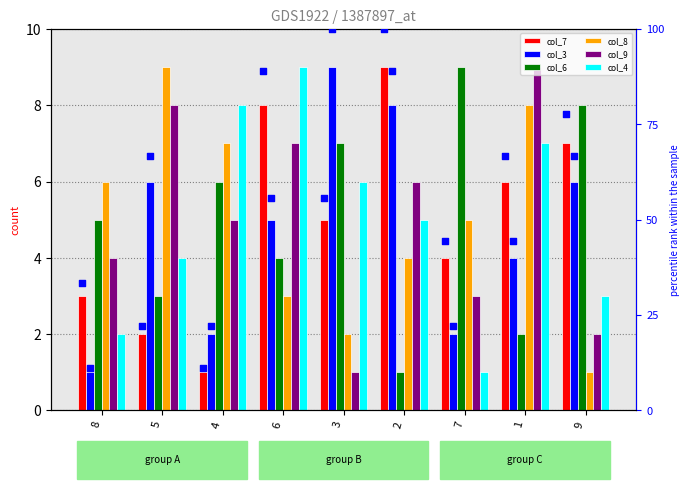

Is the value of col_6 at 6 greater than the value of col_4 at 6?

No